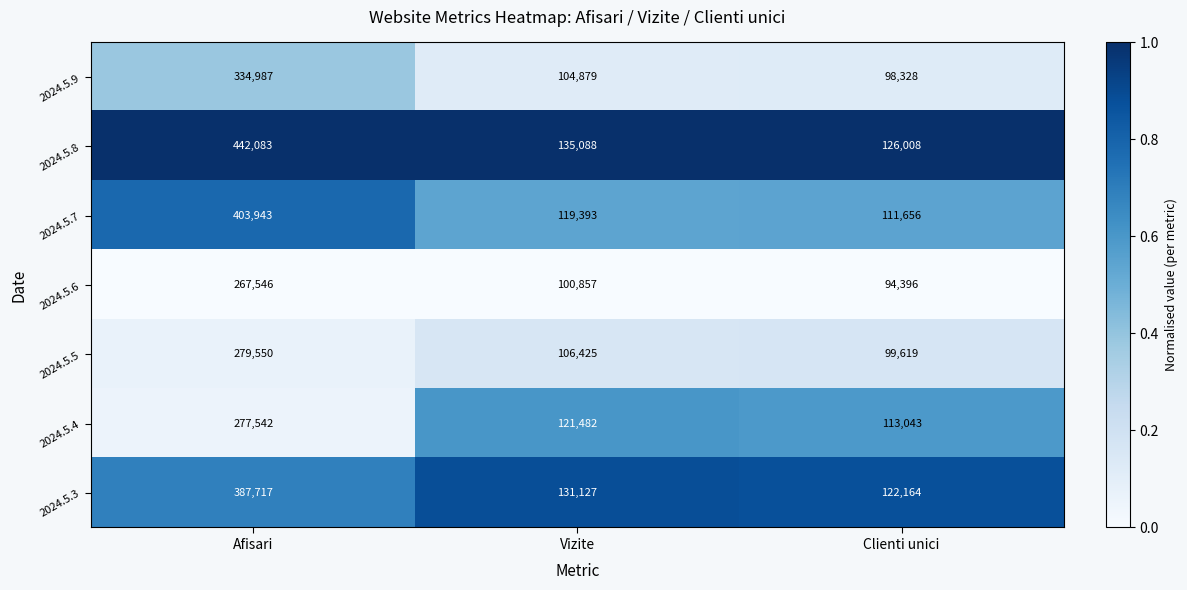

Which series has the largest range (max minus min)?

2024.5.8